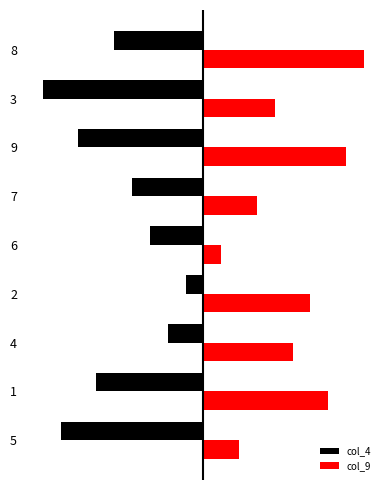

What are all the series names shown in the legend?

col_4, col_9